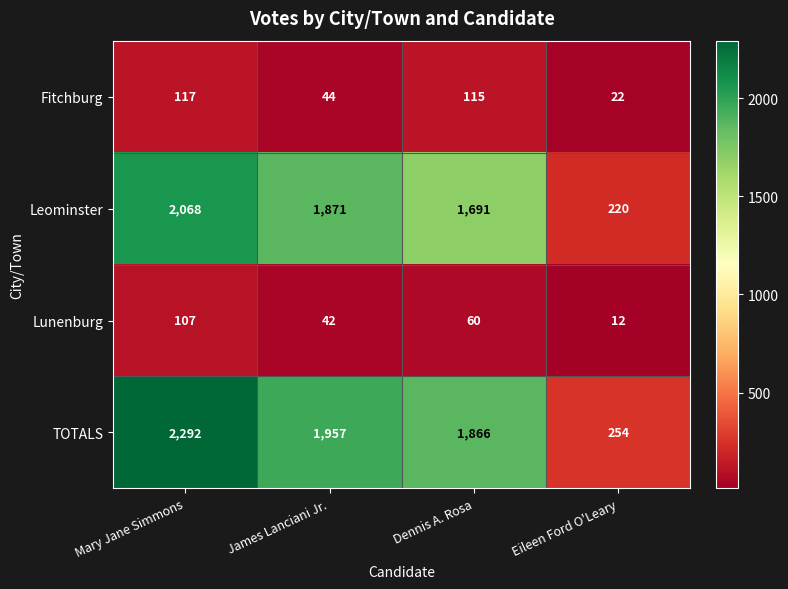

Reading left to right, transcribe all the data shown in this chart.

Fitchburg: Mary Jane Simmons=117	James Lanciani Jr.=44	Dennis A. Rosa=115	Eileen Ford O'Leary=22
Leominster: Mary Jane Simmons=2068	James Lanciani Jr.=1871	Dennis A. Rosa=1691	Eileen Ford O'Leary=220
Lunenburg: Mary Jane Simmons=107	James Lanciani Jr.=42	Dennis A. Rosa=60	Eileen Ford O'Leary=12
TOTALS: Mary Jane Simmons=2292	James Lanciani Jr.=1957	Dennis A. Rosa=1866	Eileen Ford O'Leary=254